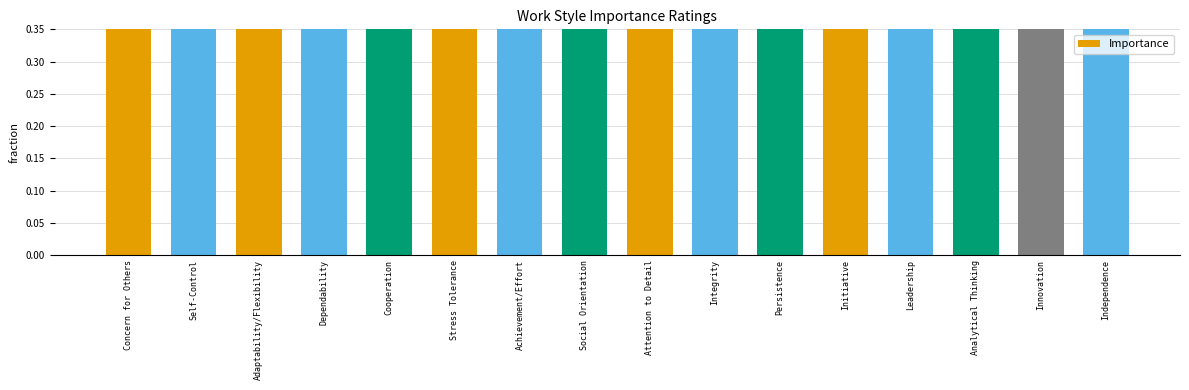

What position from the left is Achievement/Effort?

7